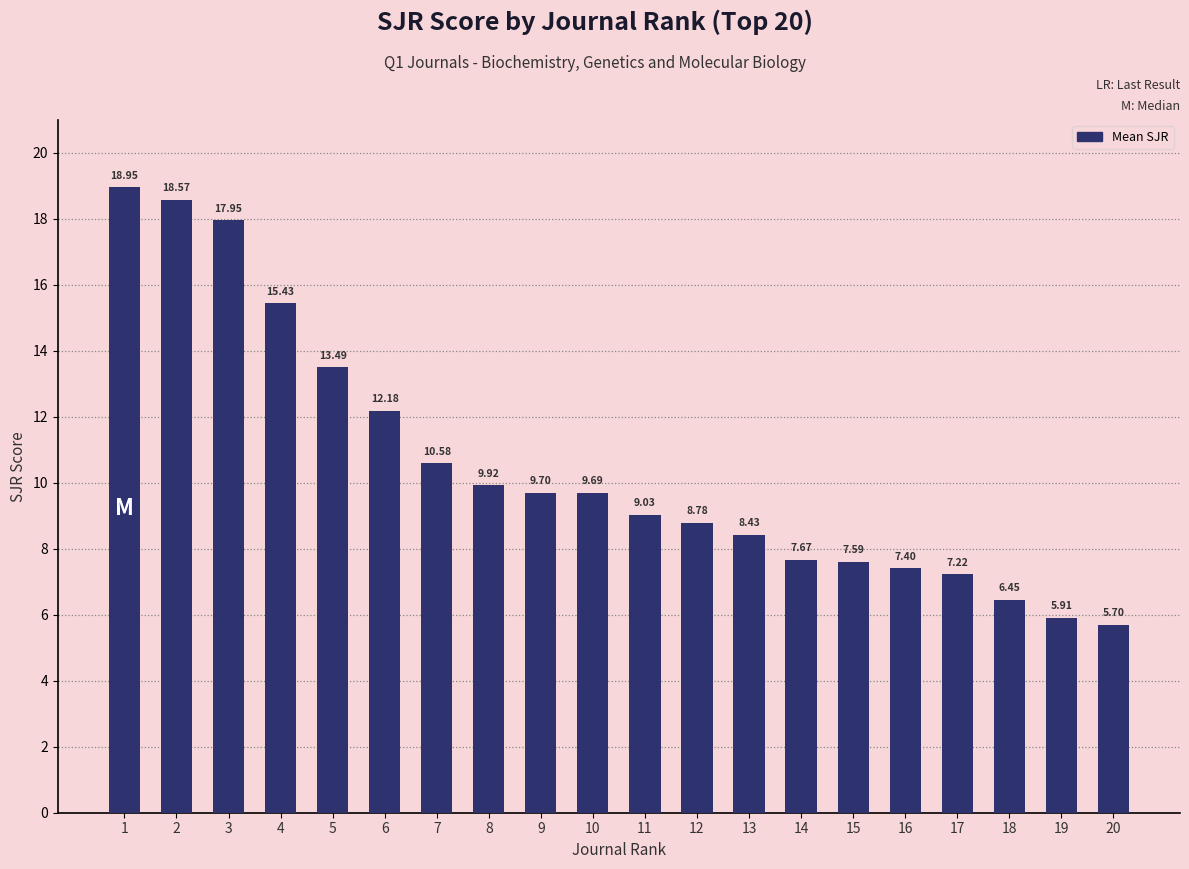

What is the sum of all values?

210.7